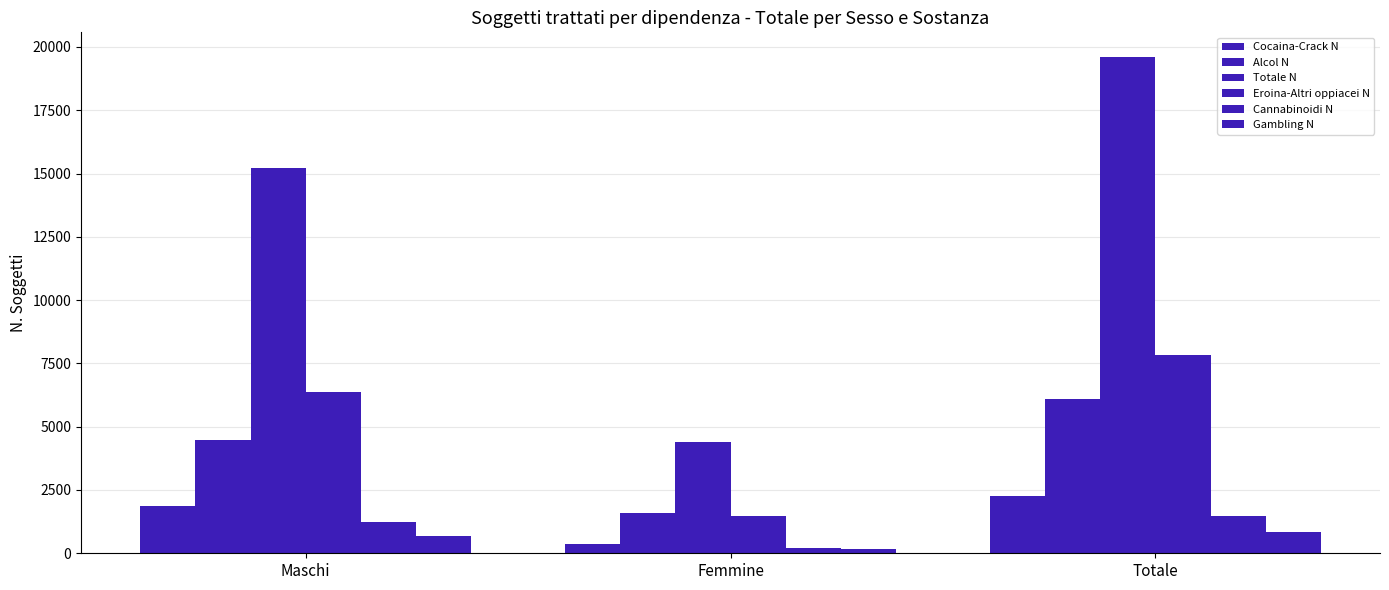

List the series in order of their peak value, highest first.

Totale N, Eroina-Altri oppiacei N, Alcol N, Cocaina-Crack N, Cannabinoidi N, Gambling N